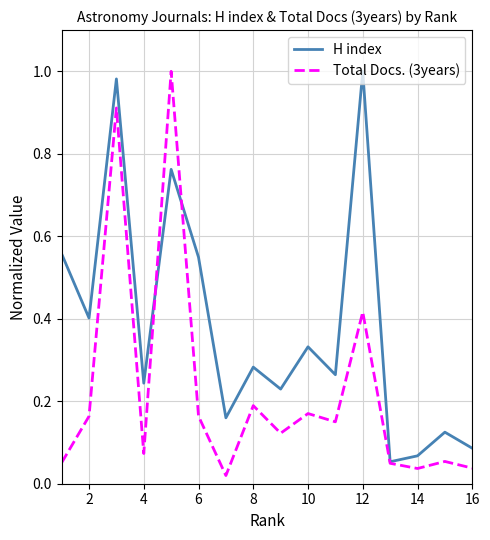

Is this an area chart (filled region under the line)?

No